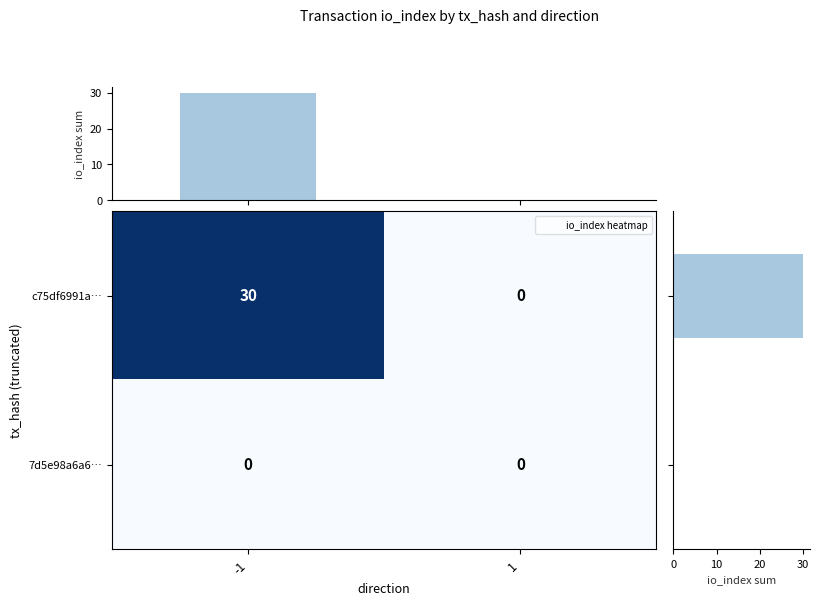

What is the sum of the row_sum values at 7d5e98a6a6… and c75df6991a…?

30